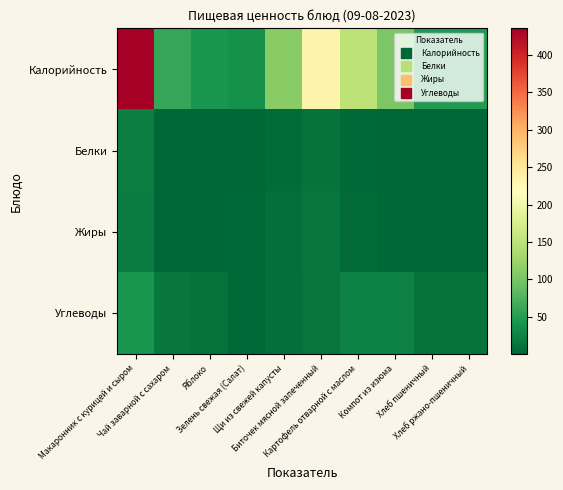

Between Зелень свежая (Салат) and Картофель отварной с маслом, which is larger?

Картофель отварной с маслом